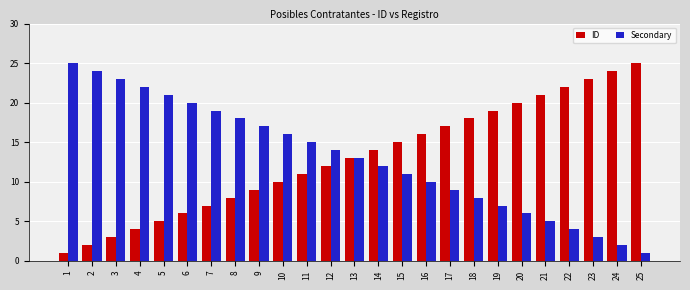

Rank the series at 4 from highest to lowest value.

Secondary, ID